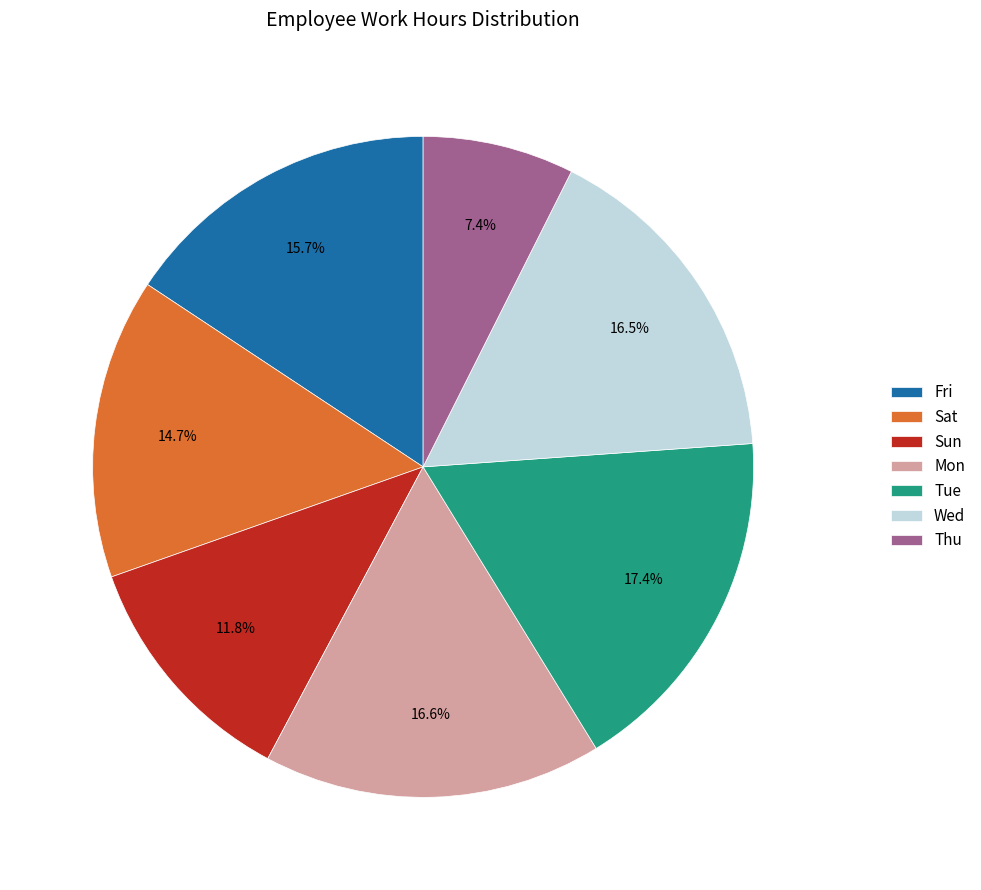

What is the ratio of the value at Sat to the value at Thu?

2.0